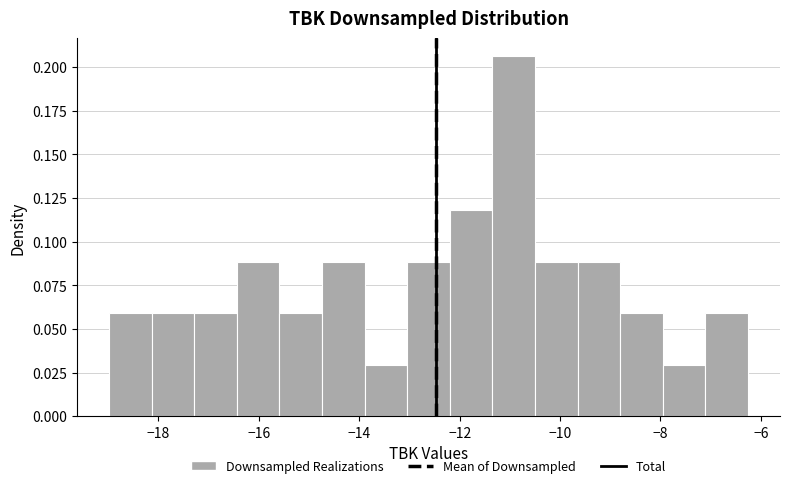

Over which range of the x-axis is the bar tallest?

-11.4 to -10.4